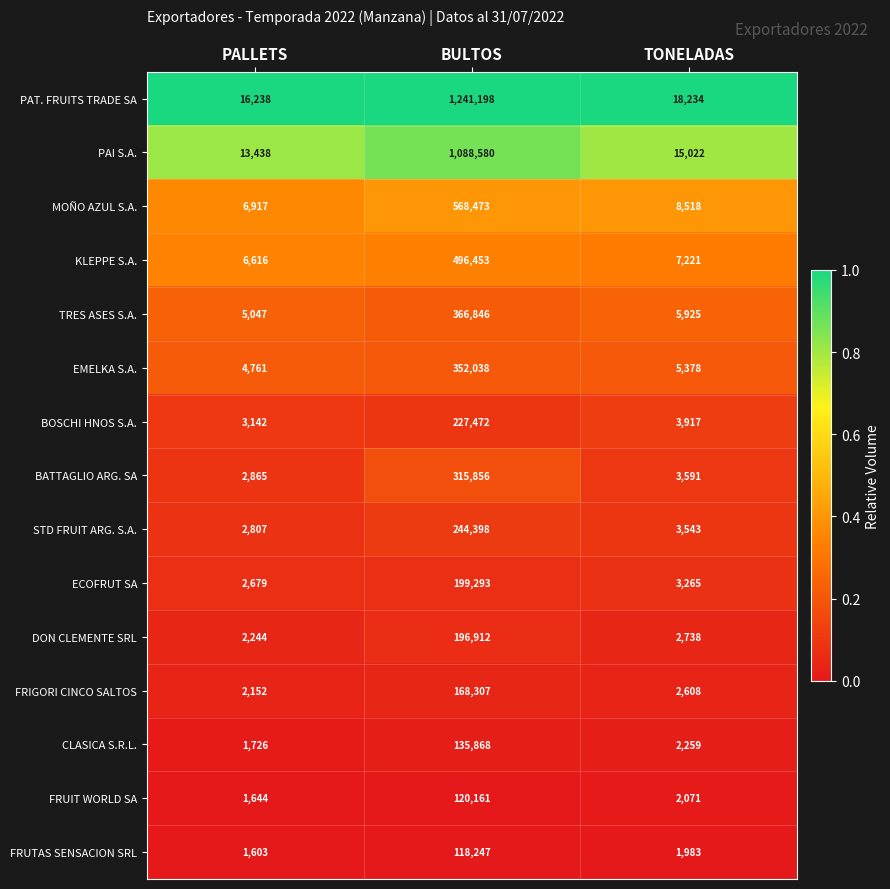

Which series has the widest spread of values?

PAT. FRUITS TRADE SA